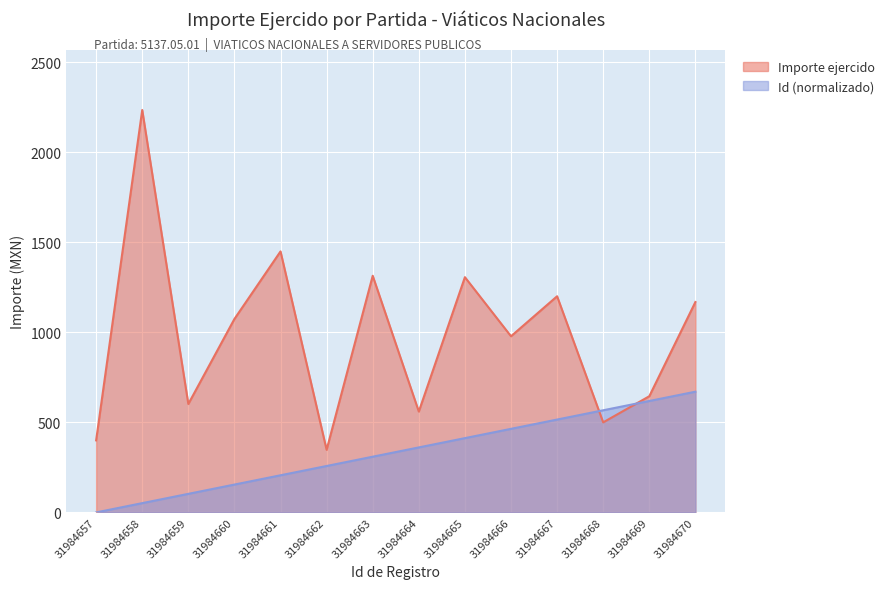

What is the value of the Importe ejercido point at the 10th from the left?

978.0